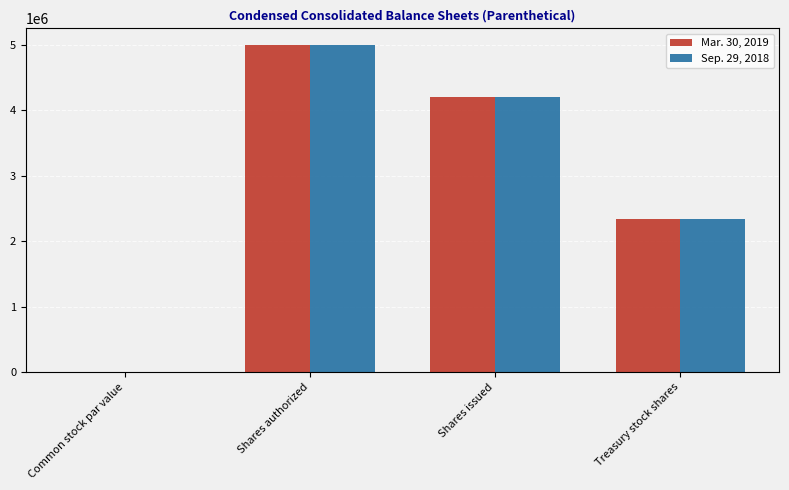

Is the value of Mar. 30, 2019 at Shares authorized greater than the value of Sep. 29, 2018 at Common stock par value?

Yes